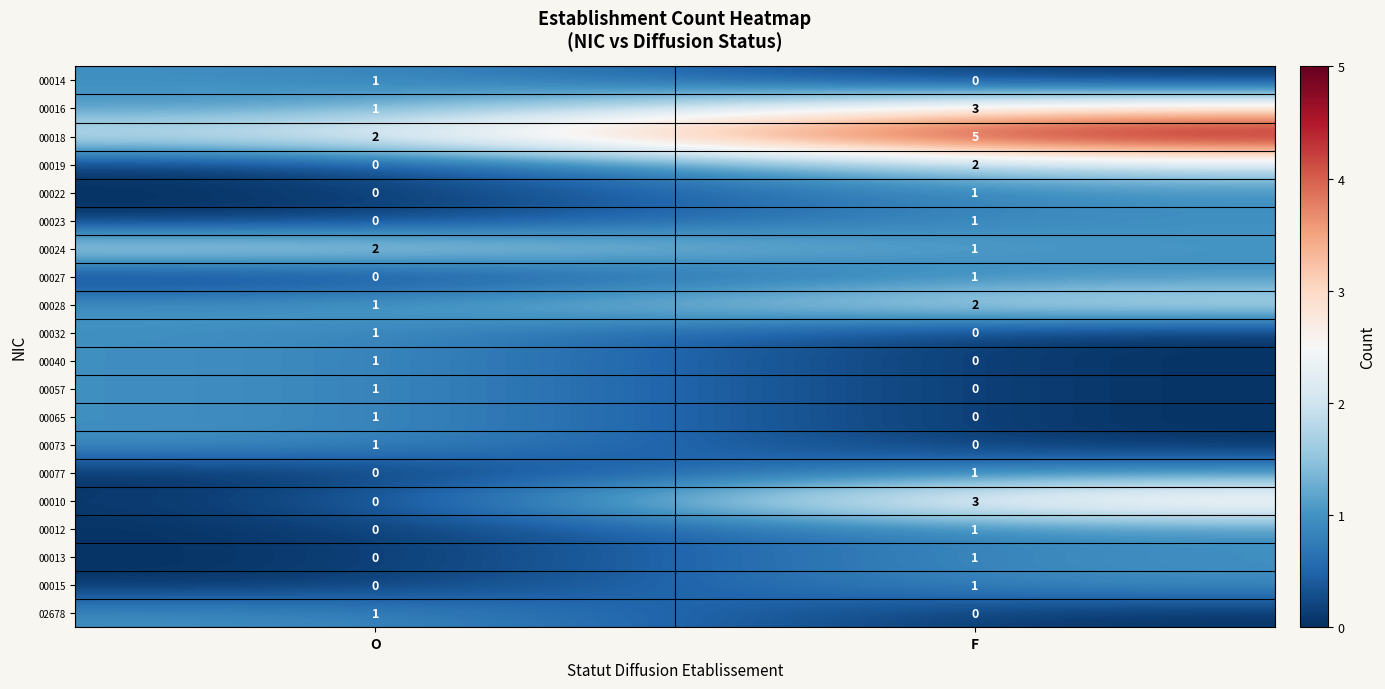

True or false: 00023 has a value of 0 at O.

True